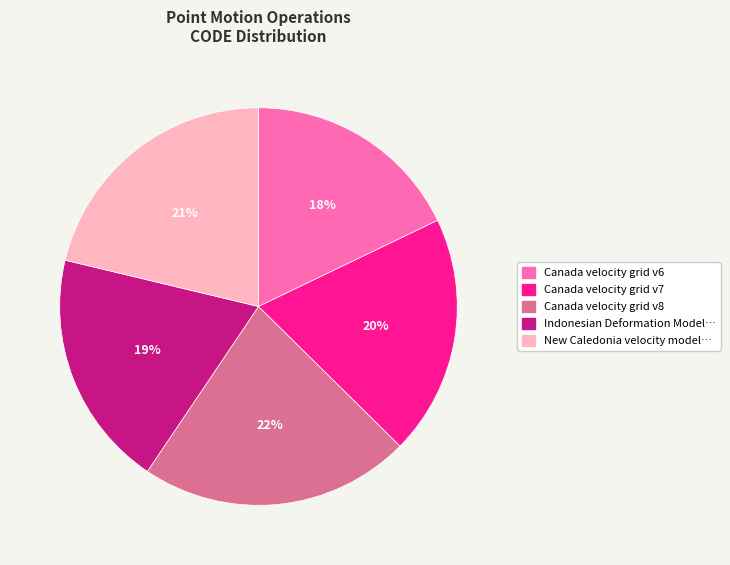

To the nearest percent, what is the difference between the largest and smallest slice percentages?

4%